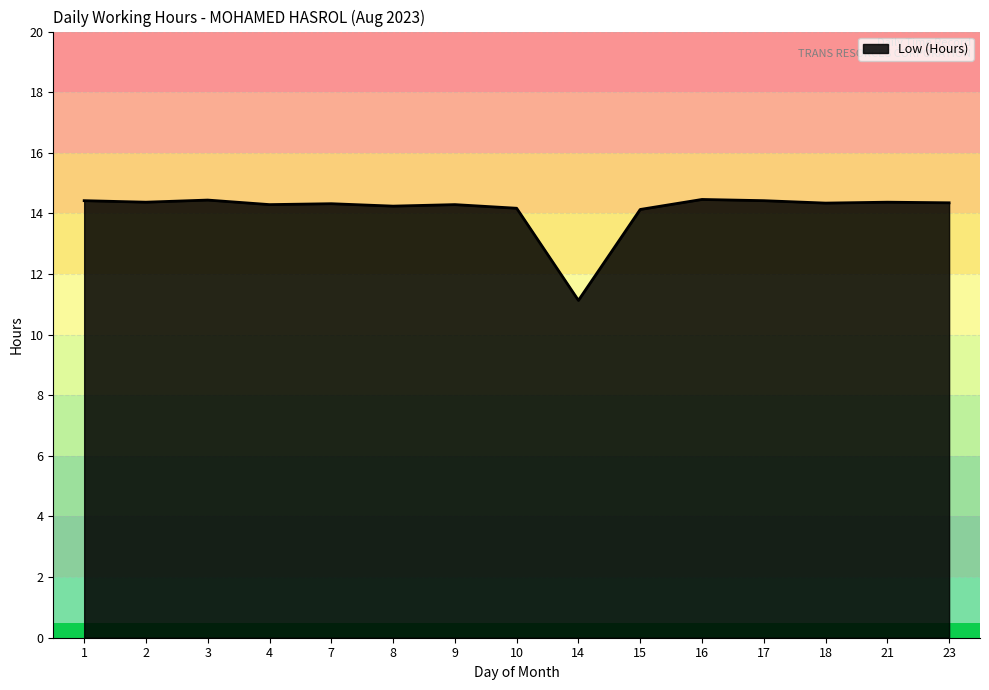

Read the value at 4.

14.3